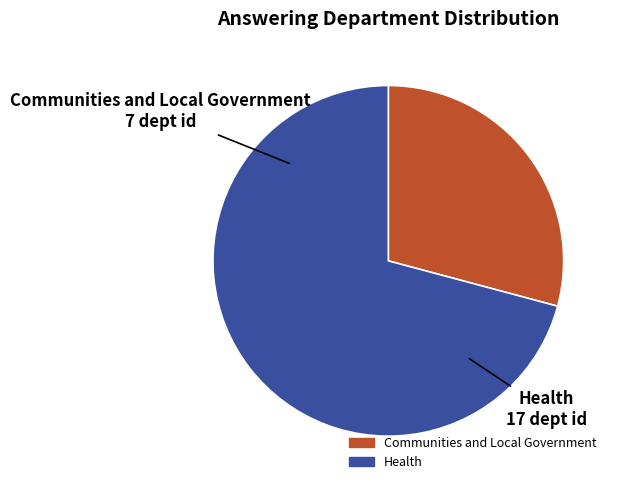

True or false: Health accounts for 71% of the total.

True